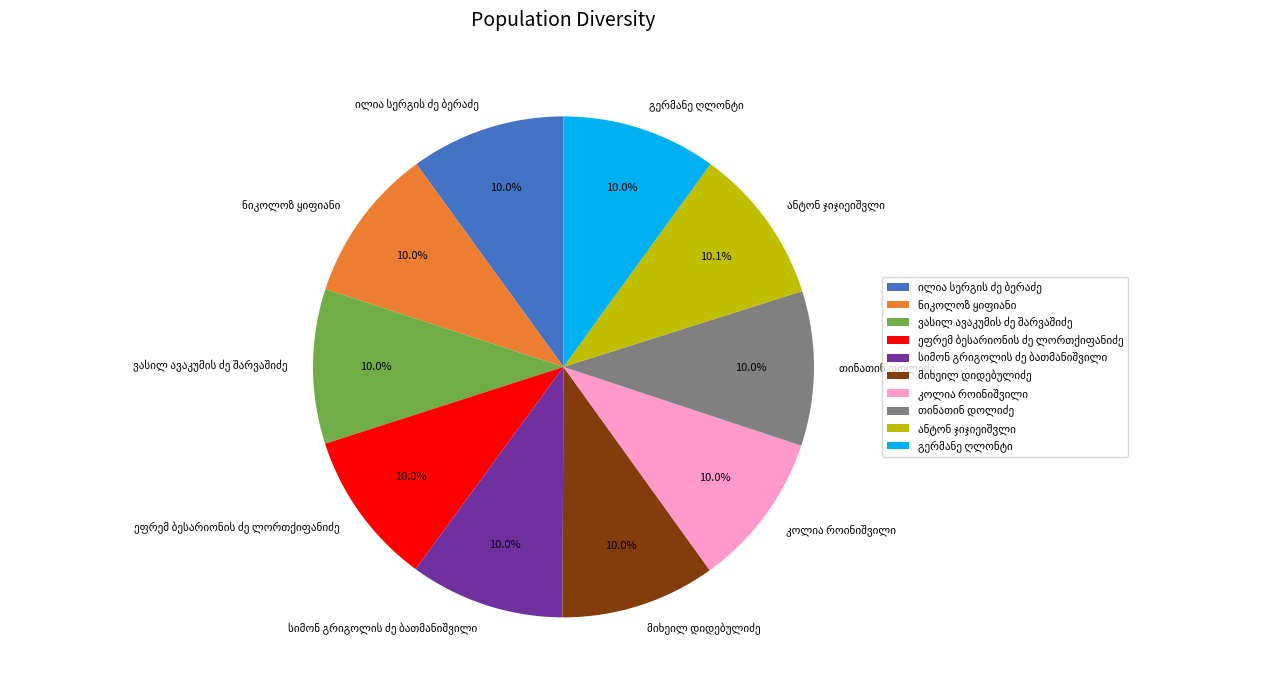

Is there a majority slice in this chart?

No